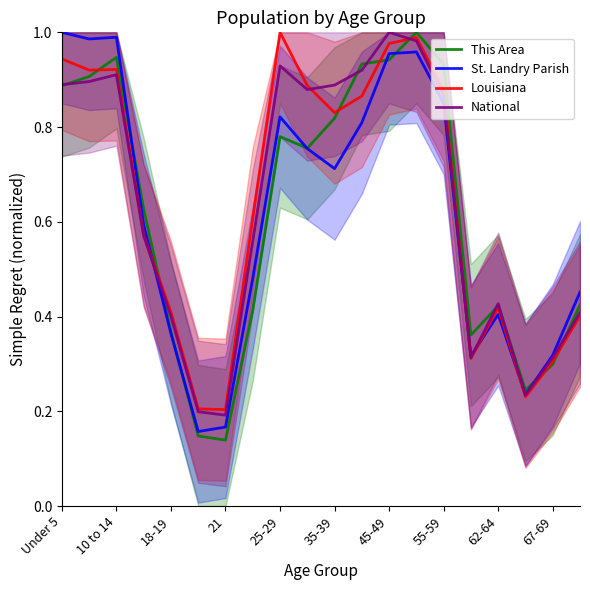

What is the sum of all National values?

12.8